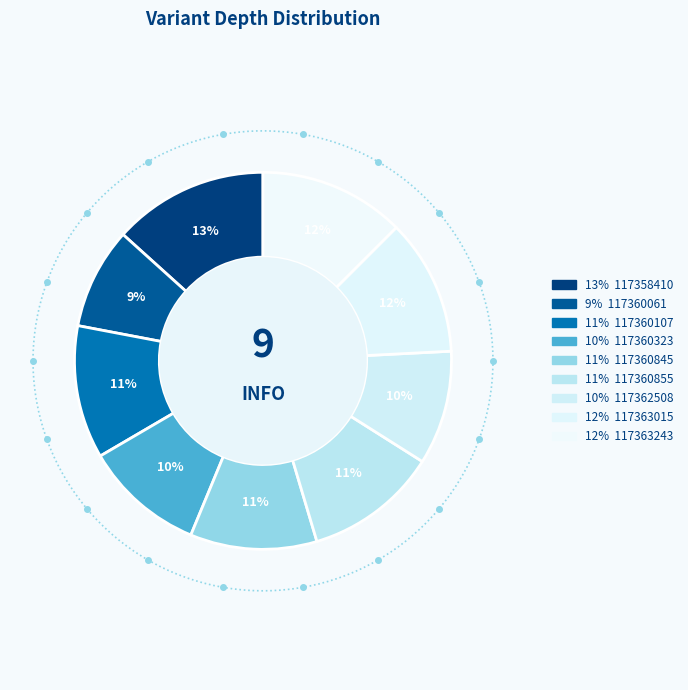

Is there any slice that represents more than half of the pie?

No